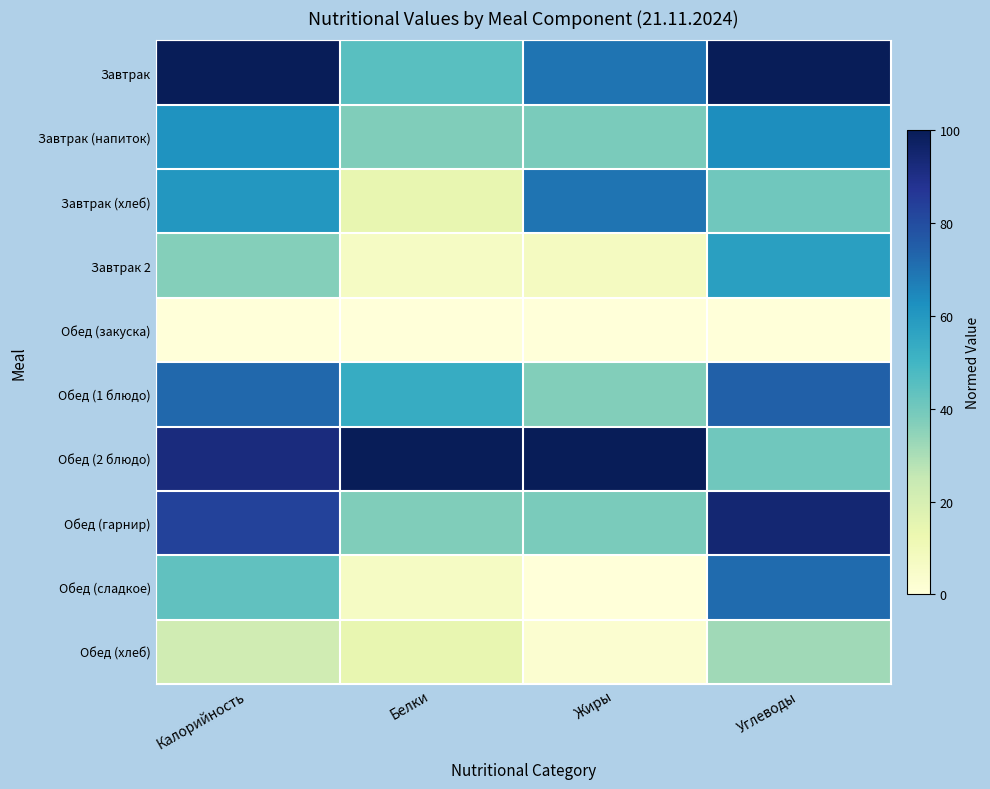

Between Белки and Калорийность, which is larger?

Калорийность